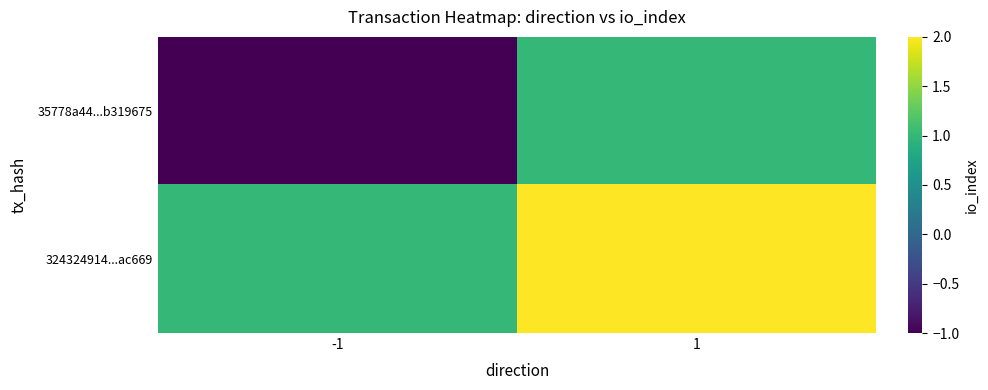

Reading left to right, list all the values displayed in this chart.

35778a44...b319675: -1=-1	1=1
324324914...ac669: -1=1	1=2